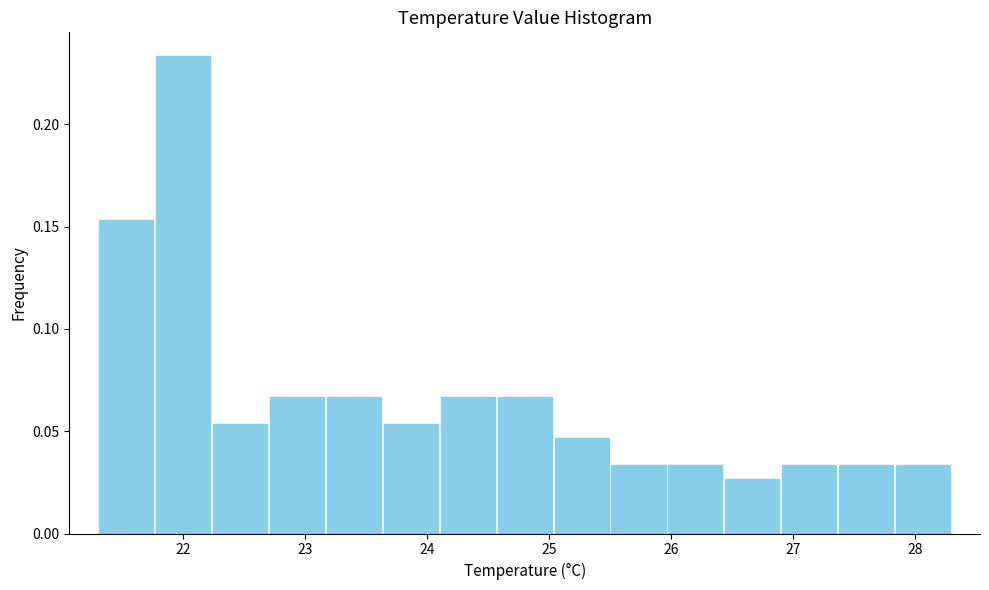

Which range on the x-axis has the tallest bar?

21.8 to 22.2